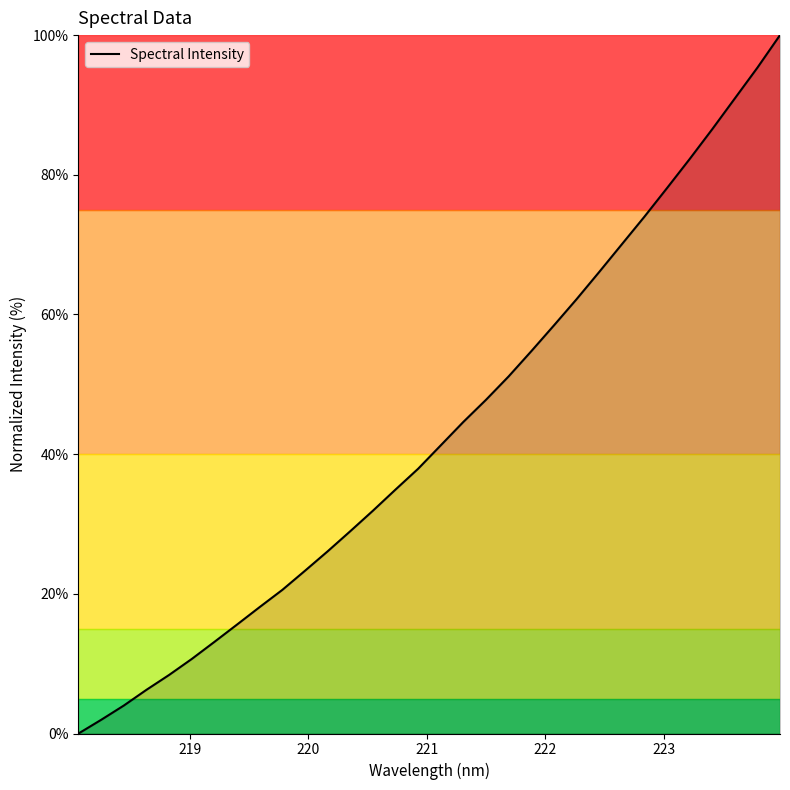

What is the sum of all values?

1385.2